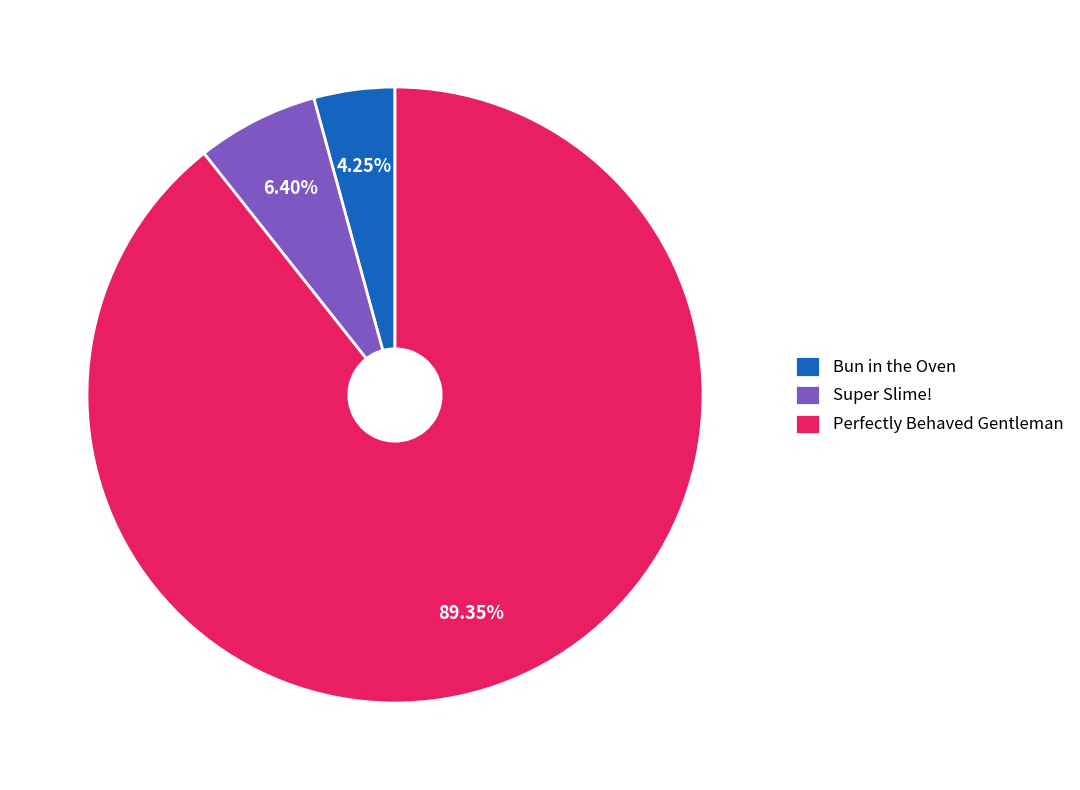

What is the ratio of the value at Super Slime! to the value at Perfectly Behaved Gentleman?

0.1